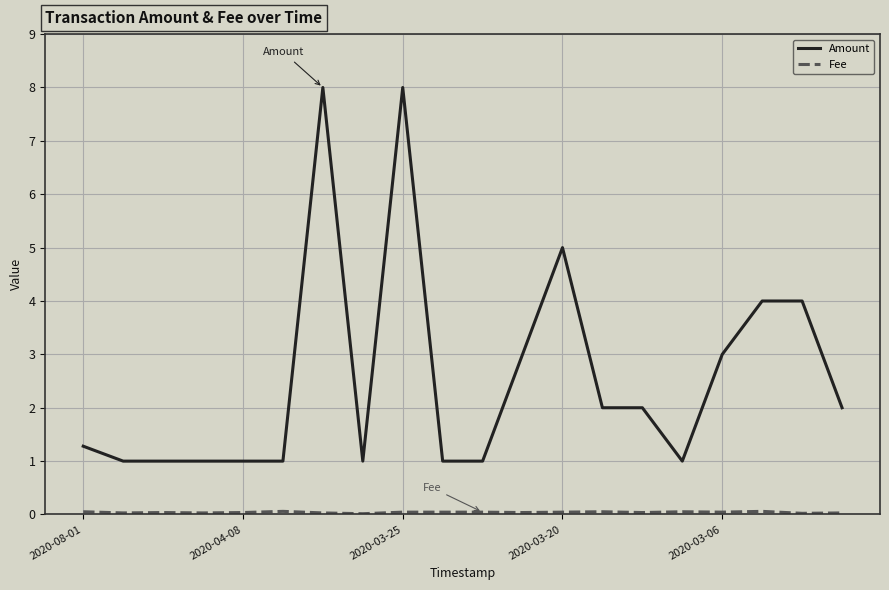

Which series has the largest total across all categories?

Amount